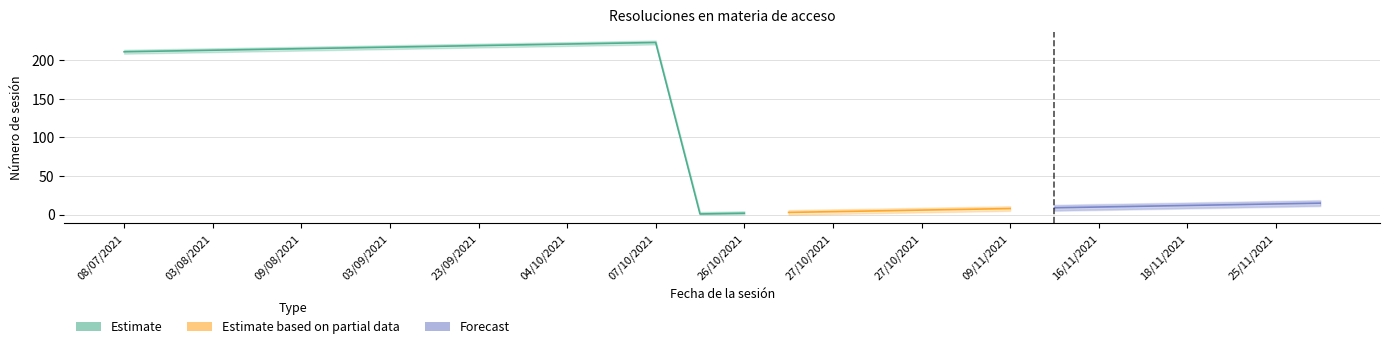

What is the difference between the maximum and minimum values in the Confirma_upper series?

222